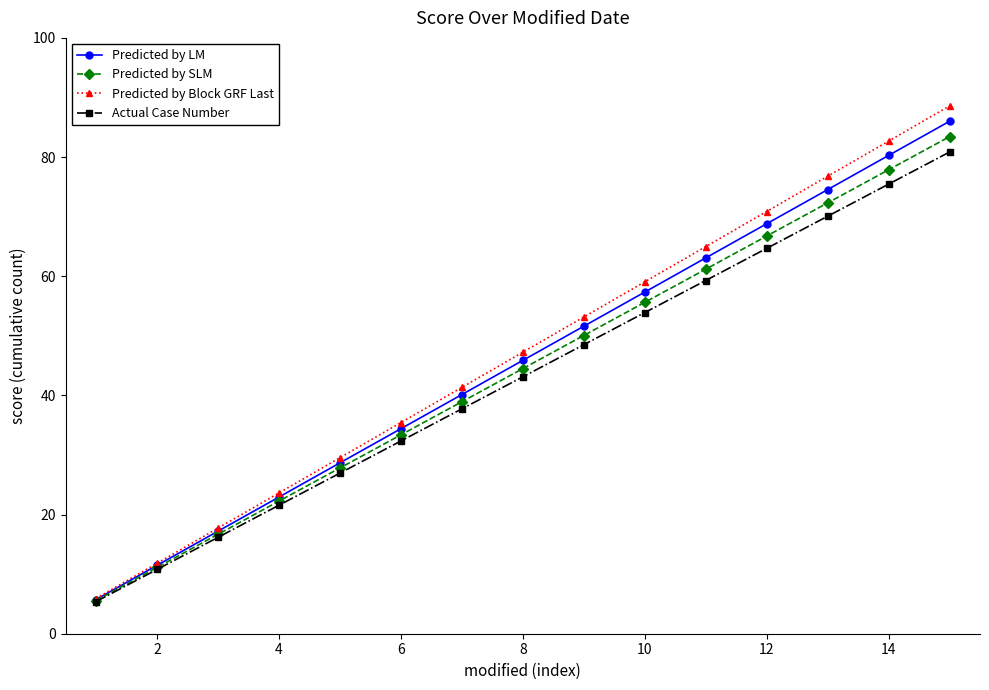

What is the value of the Predicted by SLM point at the 5th from the left?

27.8